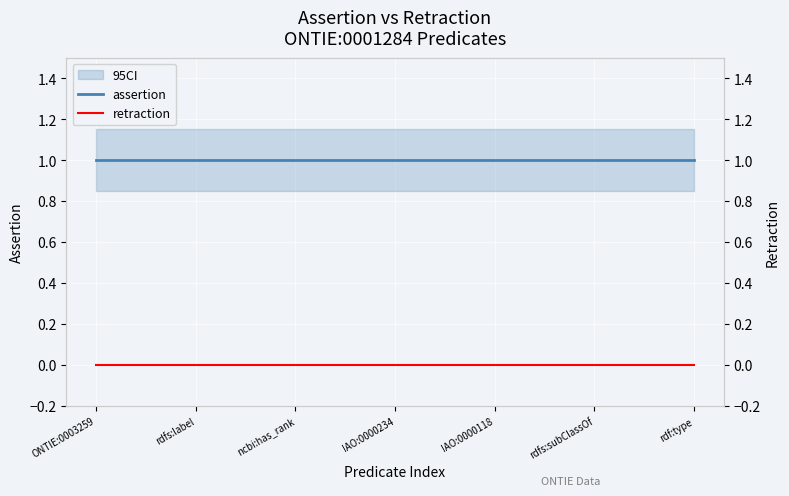

What is the difference between the highest and lowest values at IAO:0000234?

1